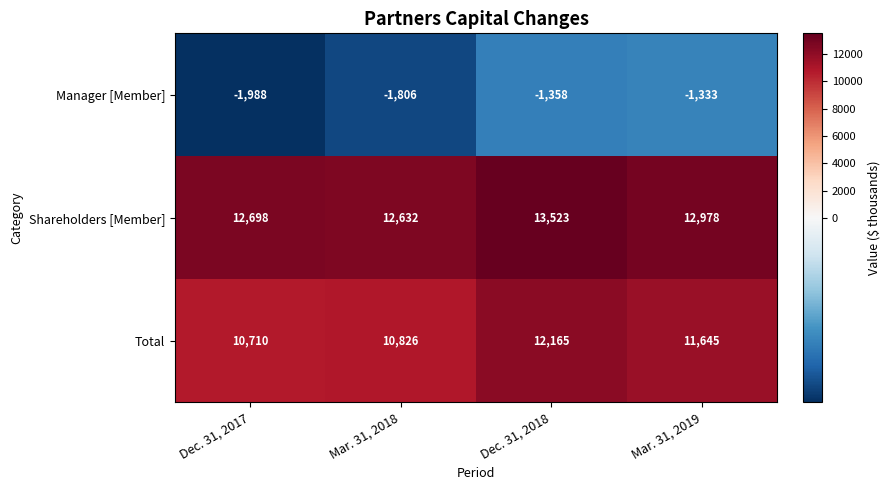

How many data points does each series have?

4